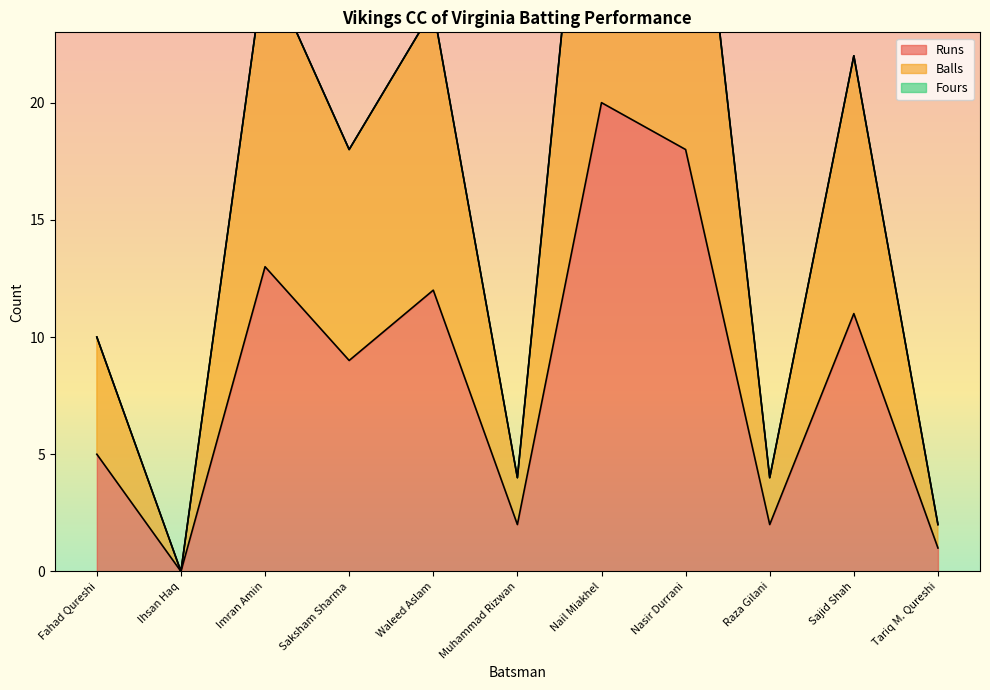

True or false: Runs and Balls cross at least once.

False